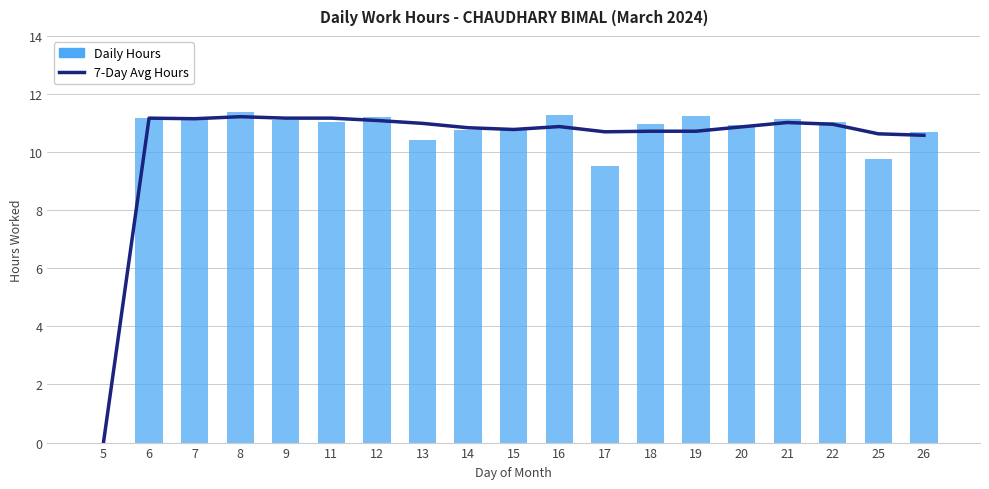

What is the total value across all series at 19?

22.0